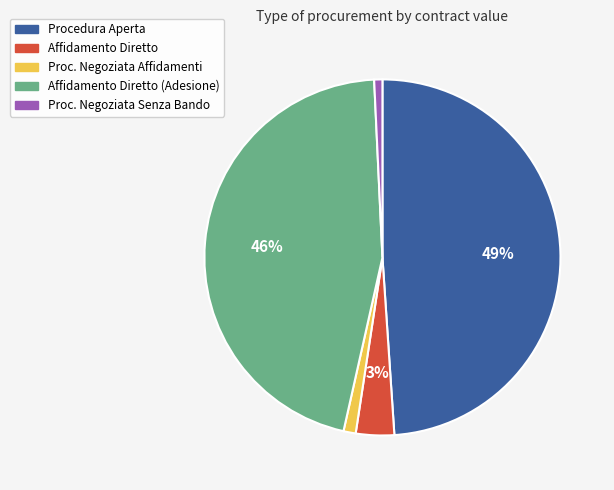

Does any single category account for the majority?

No